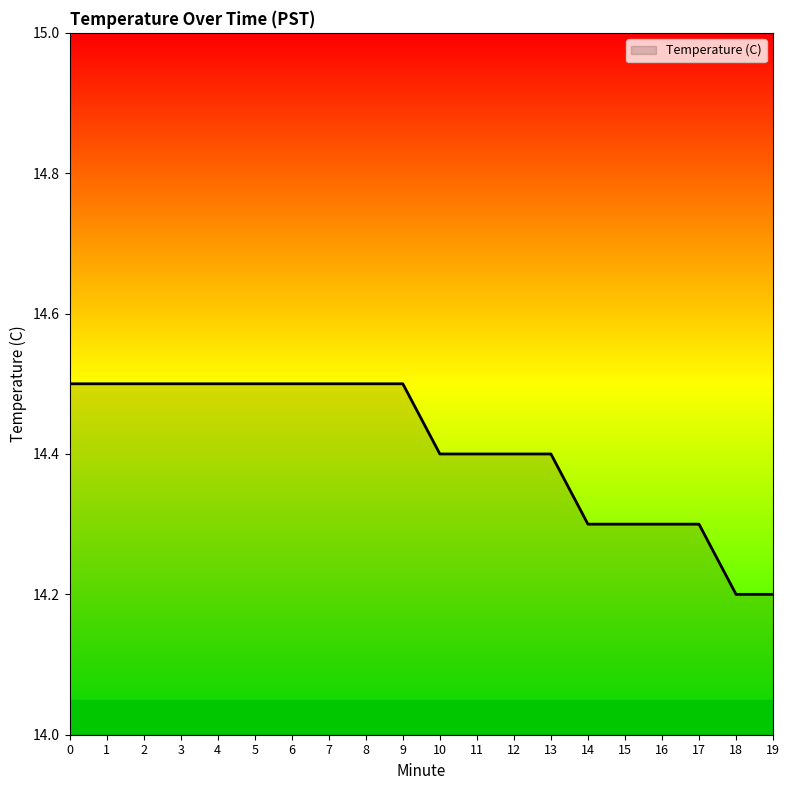

What is the difference between the maximum and minimum values?

0.3